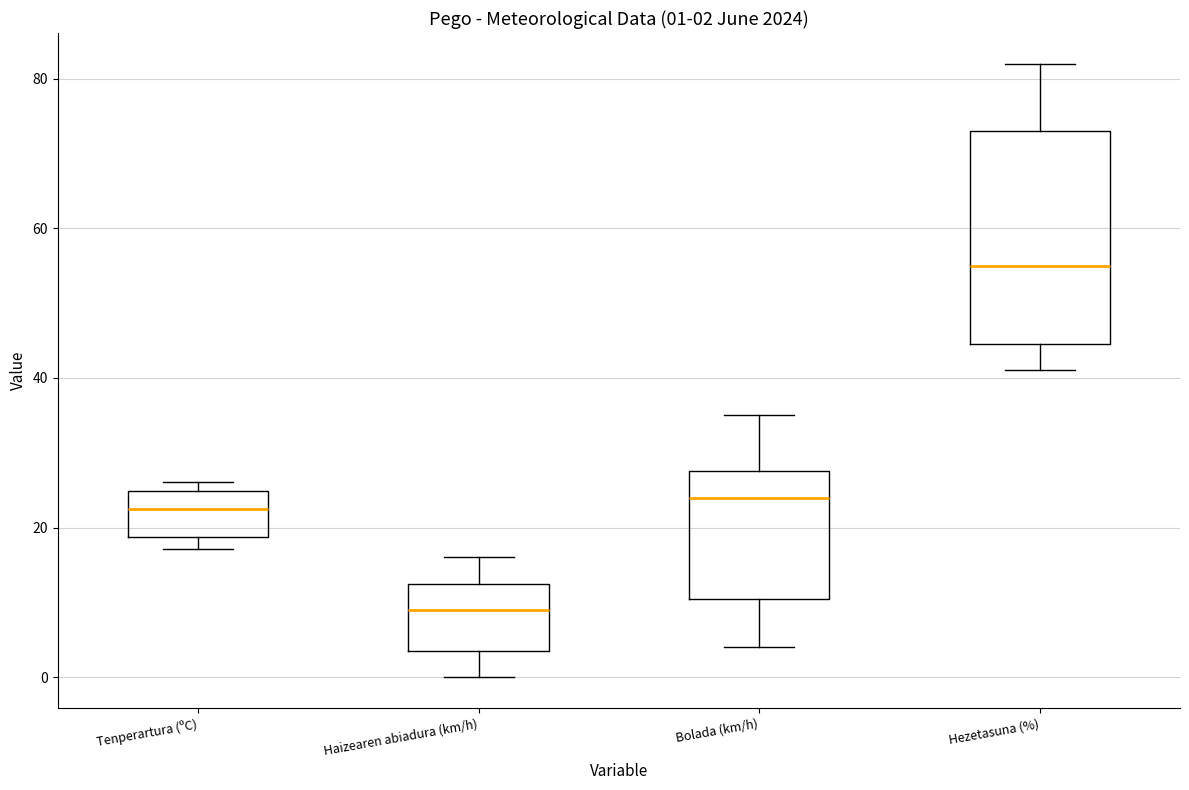

Comparing the boxes themselves (not the whiskers), which one is the tallest?

Hezetasuna (%)